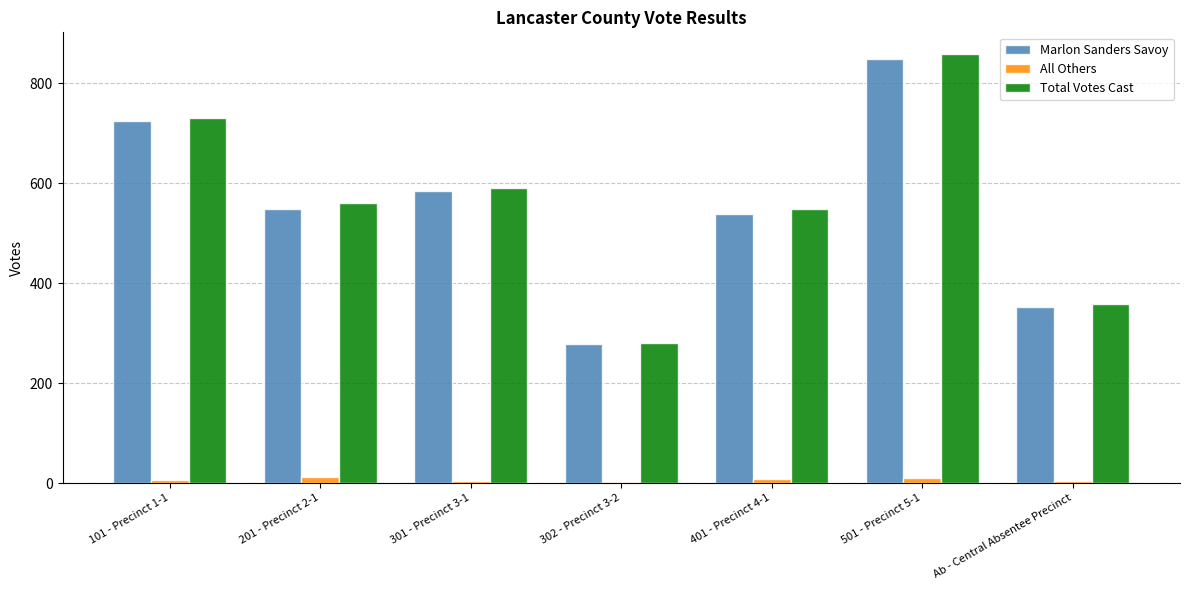

Is the value of All Others at 301 - Precinct 3-1 greater than the value of Marlon Sanders Savoy at 501 - Precinct 5-1?

No